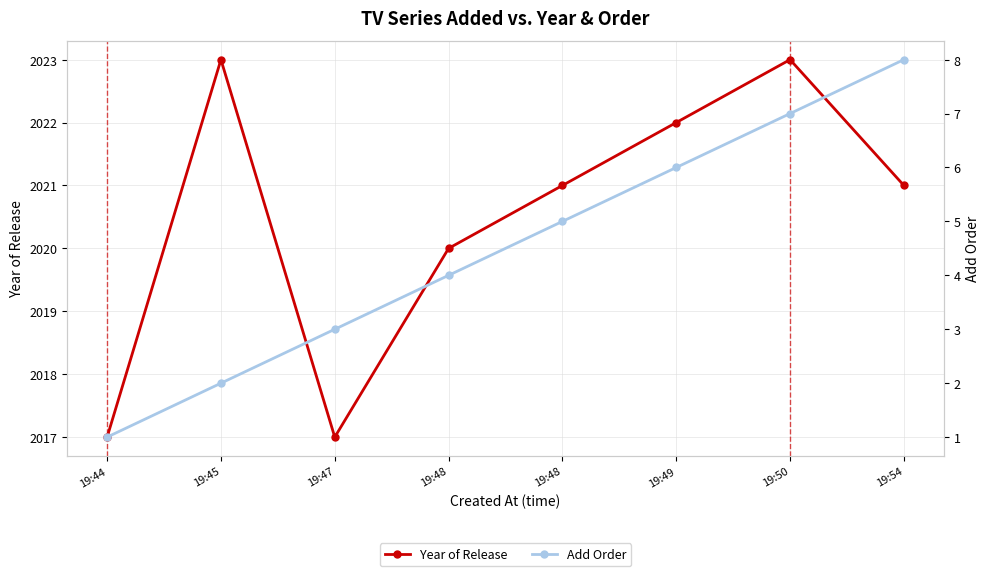

What is the average value of the Add Order series?

4